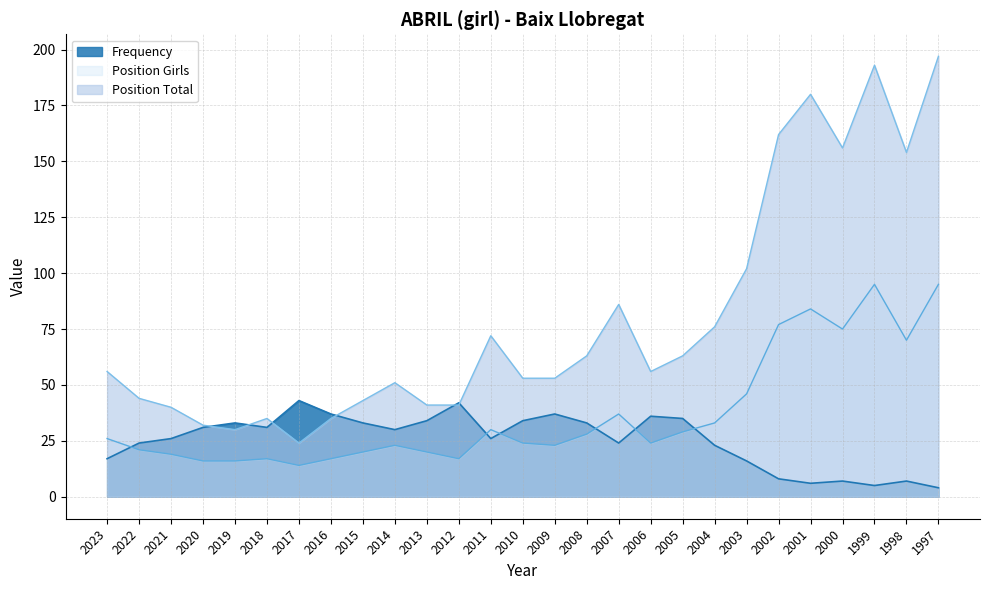

Count the number of categories in the chart.

27